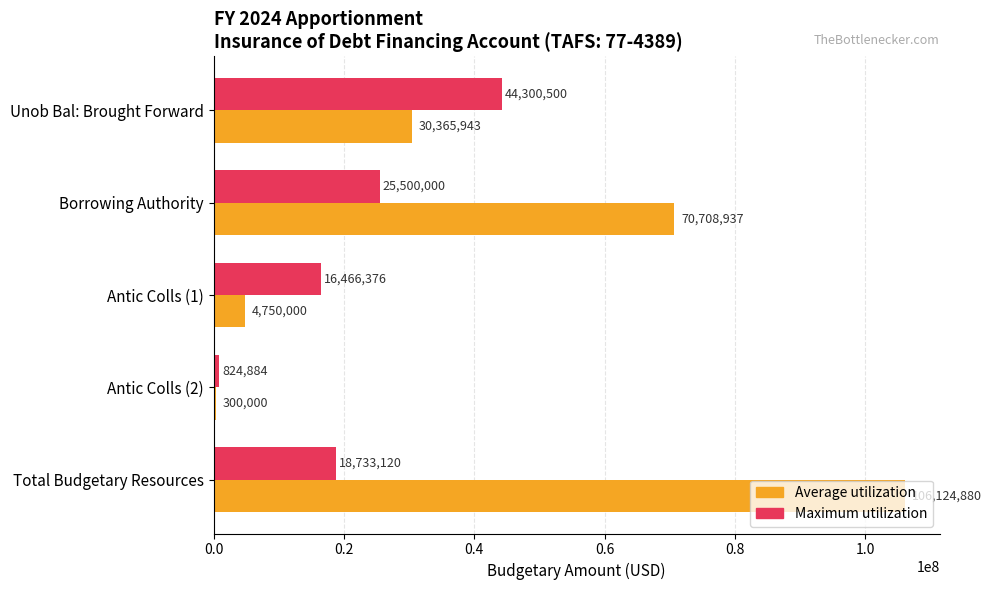

What is the average value of the Average utilization series?

42449952